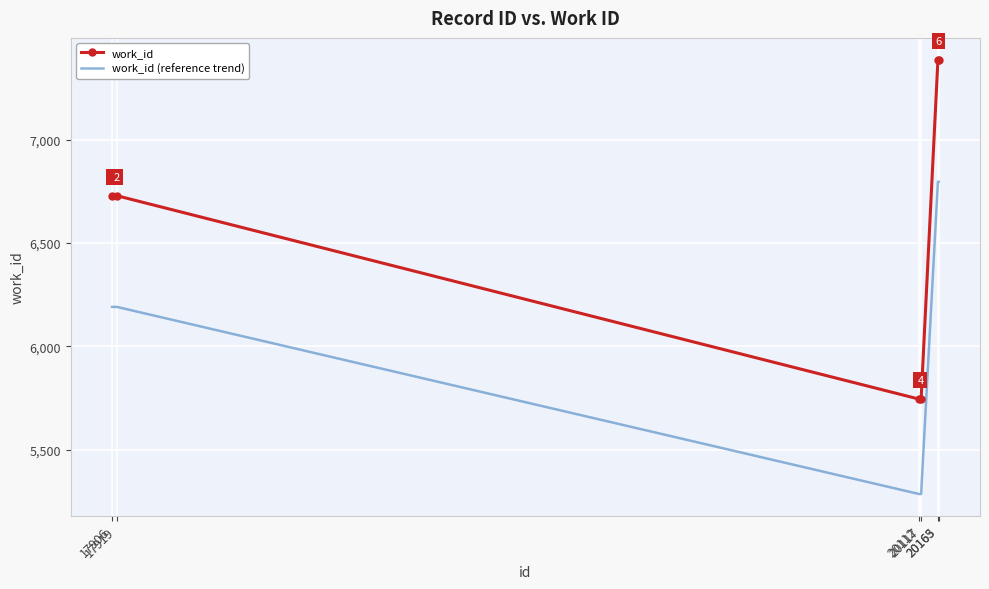

The work_id series shows 3991.0 at 20165. True or false?

False